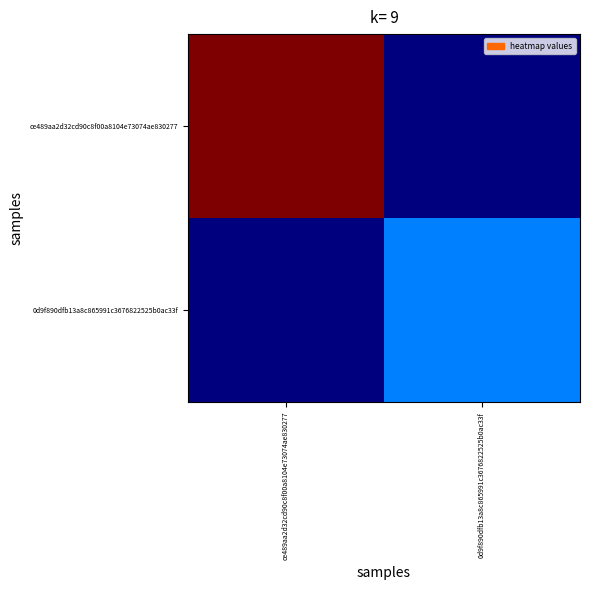

Reading left to right, list all the values displayed in this chart.

ce489aa2d32cd90c8f00a8104e73074ae830277: ce489aa2d32cd90c8f00a8104e73074ae830277=4	0d9f890dfb13a8c865991c3676822525b0ac33f=0
0d9f890dfb13a8c865991c3676822525b0ac33f: ce489aa2d32cd90c8f00a8104e73074ae830277=0	0d9f890dfb13a8c865991c3676822525b0ac33f=1